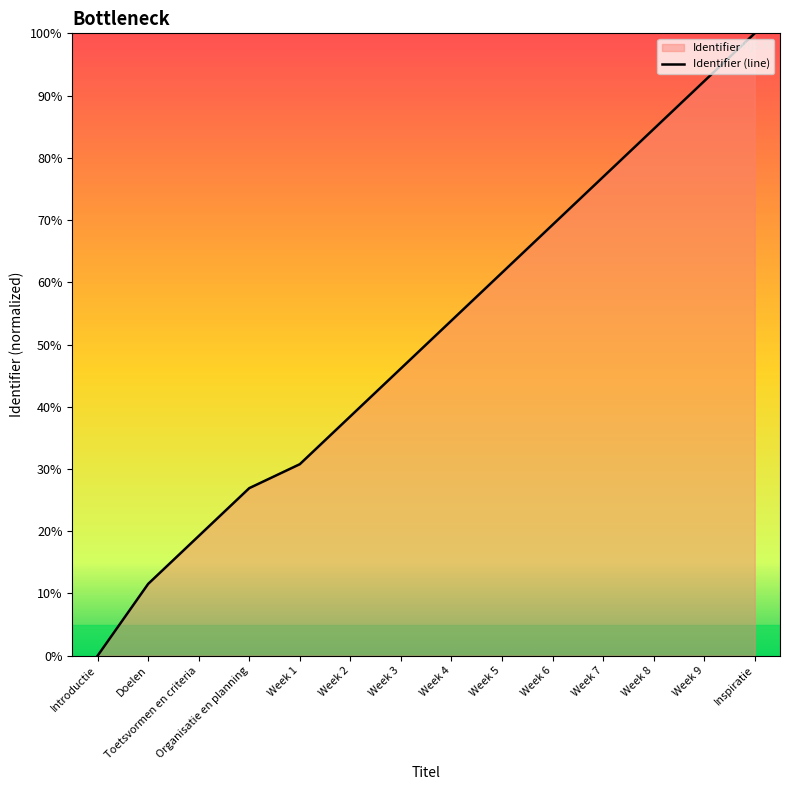

What is the difference between the values at Week 9 and Week 4?

38.5